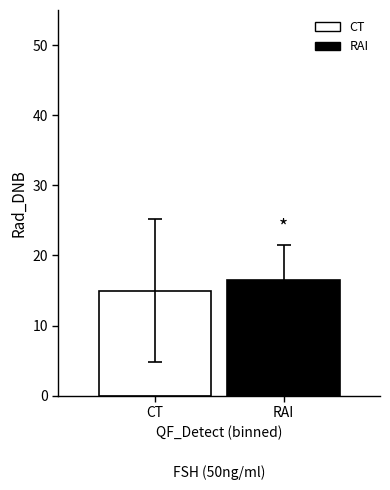

What is the maximum value shown in the chart?

16.5